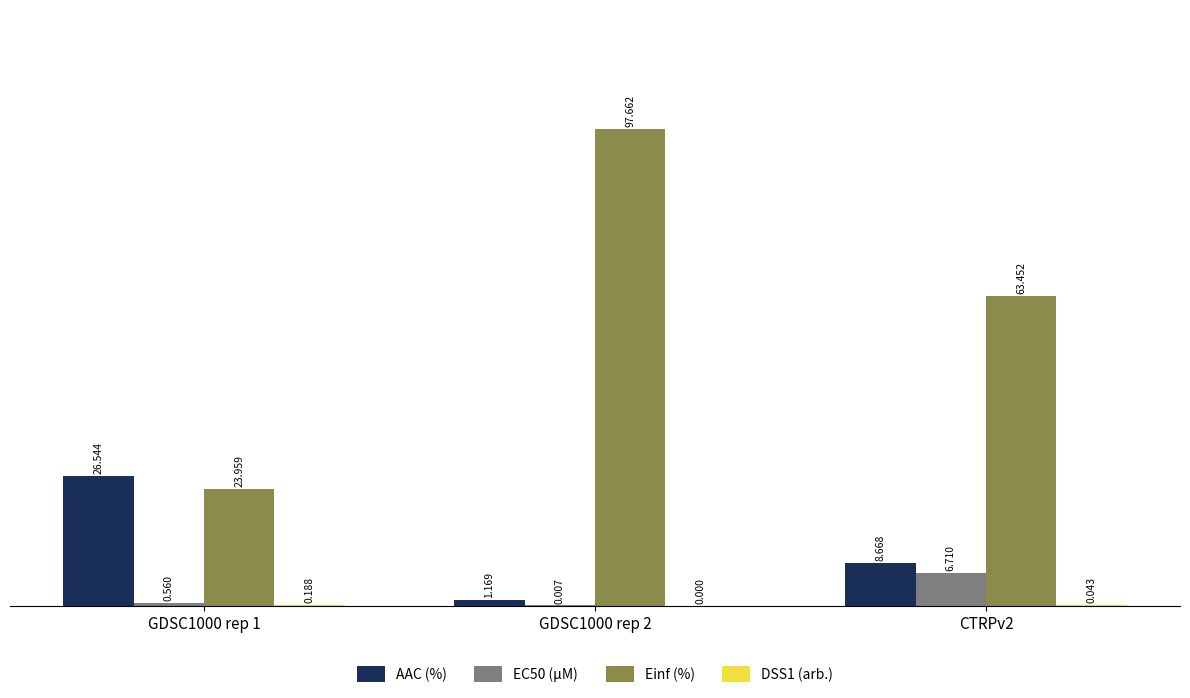

At which category is the sum across all series the highest?

GDSC1000 rep 2